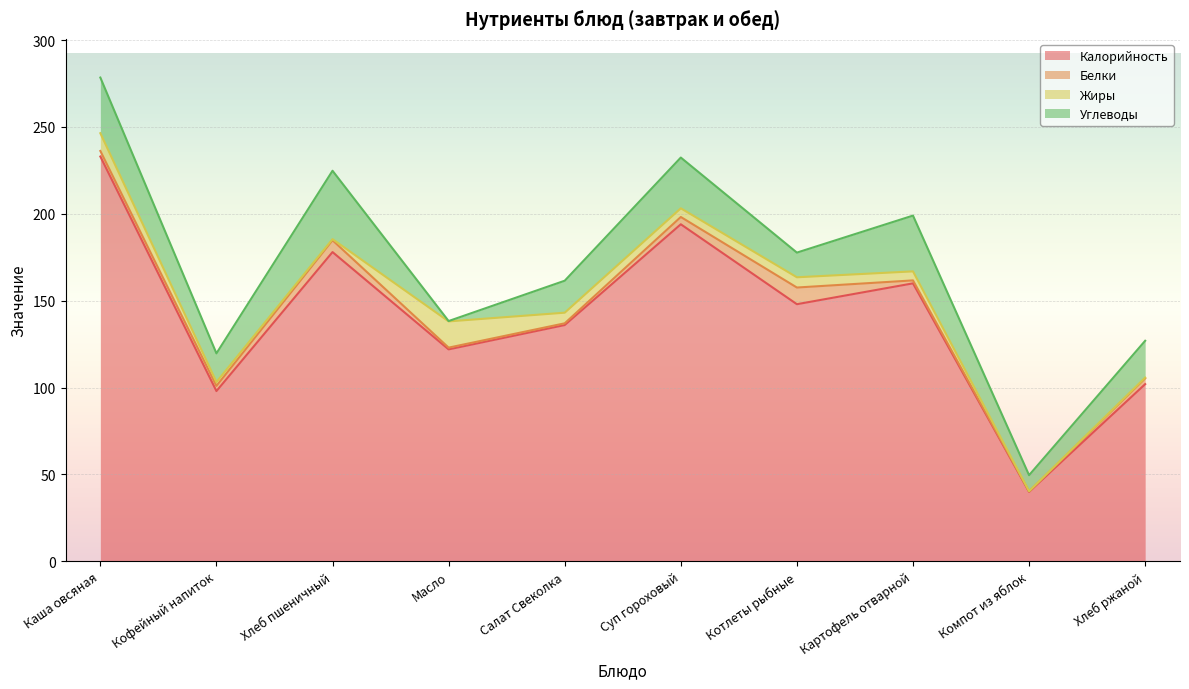

The Калорийность series shows 178.0 at Хлеб пшеничный. True or false?

True